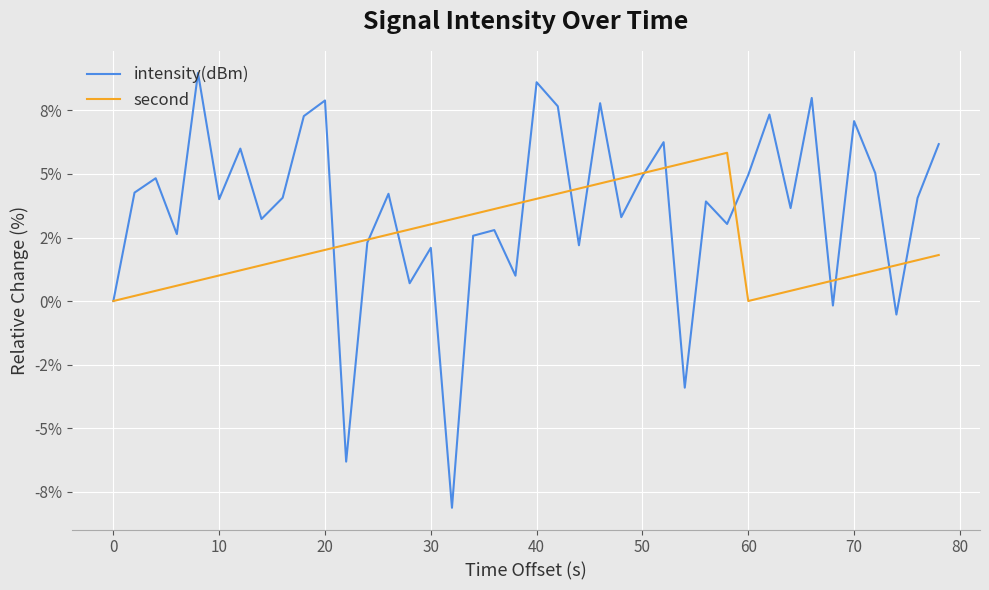

Reading right to left, list all the values displayed in this chart.

intensity(dBm): 6.2	4.1	-0.5	5.0	7.1	-0.2	8.0	3.7	7.3	5.0	3.0	3.9	-3.4	6.3	4.9	3.3	7.8	2.2	7.7	8.6	1.0	2.8	2.6	-8.1	2.1	0.7	4.2	2.3	-6.3	7.9	7.3	4.1	3.2	6.0	4.0	9.0	2.6	4.8	4.3	0.0
second: 1.8	1.6	1.4	1.2	1.0	0.8	0.6	0.4	0.2	0.0	5.8	5.6	5.4	5.2	5.0	4.8	4.6	4.4	4.2	4.0	3.8	3.6	3.4	3.2	3.0	2.8	2.6	2.4	2.2	2.0	1.8	1.6	1.4	1.2	1.0	0.8	0.6	0.4	0.2	0.0